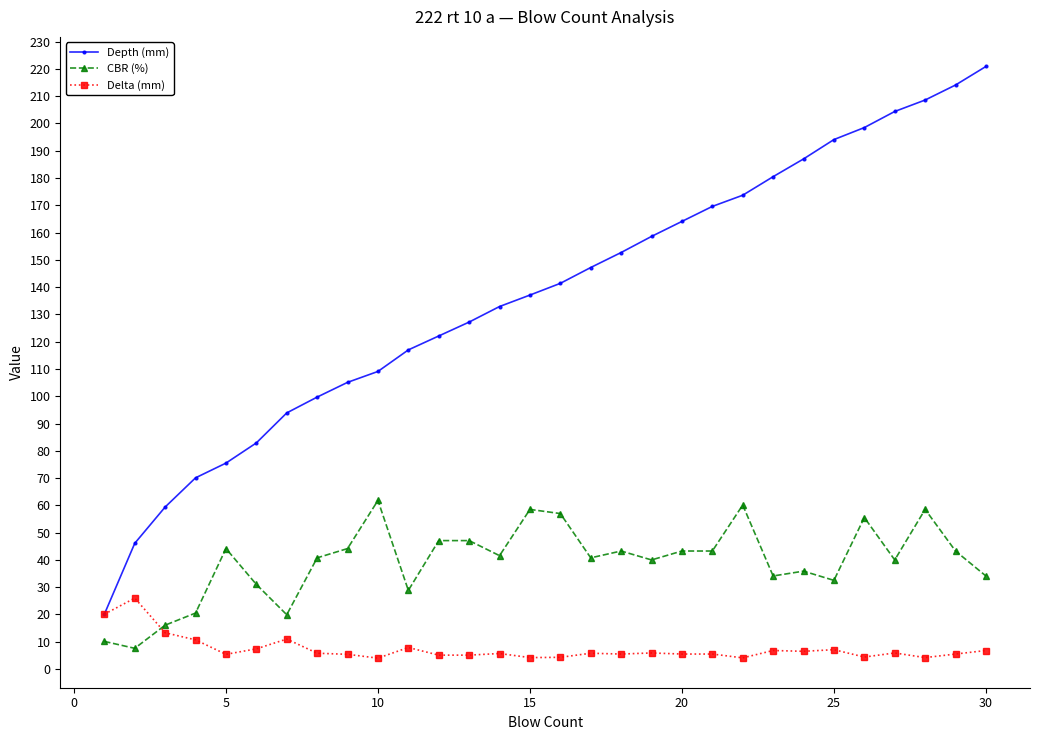

Which series has the widest spread of values?

Depth (mm)